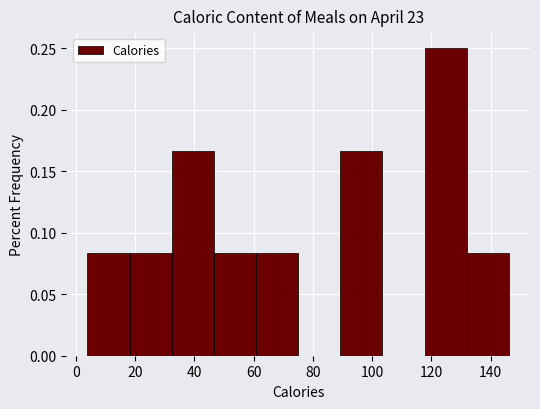

What is the height of the bar covering 118 to 132 on the x-axis? Neither the bar edges nor the heights are printed on the chart, so give them approximately, as read against the axes.

0.250